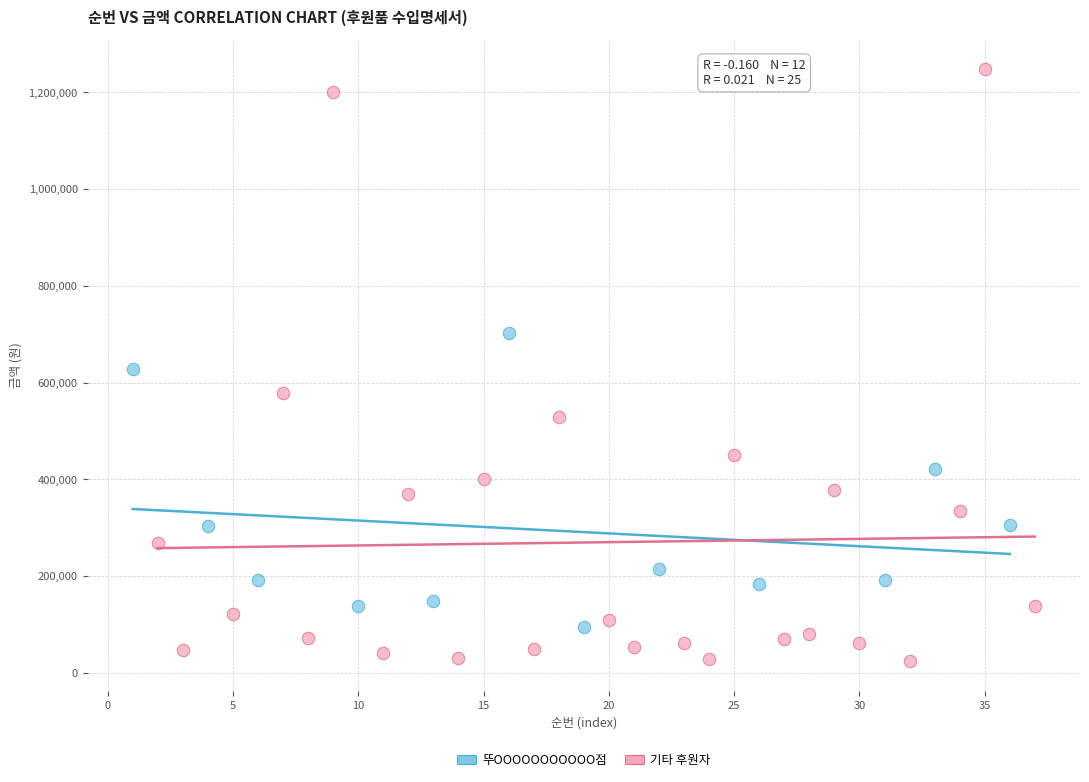

Which series reaches the minimum Y coordinate?

기타 후원자